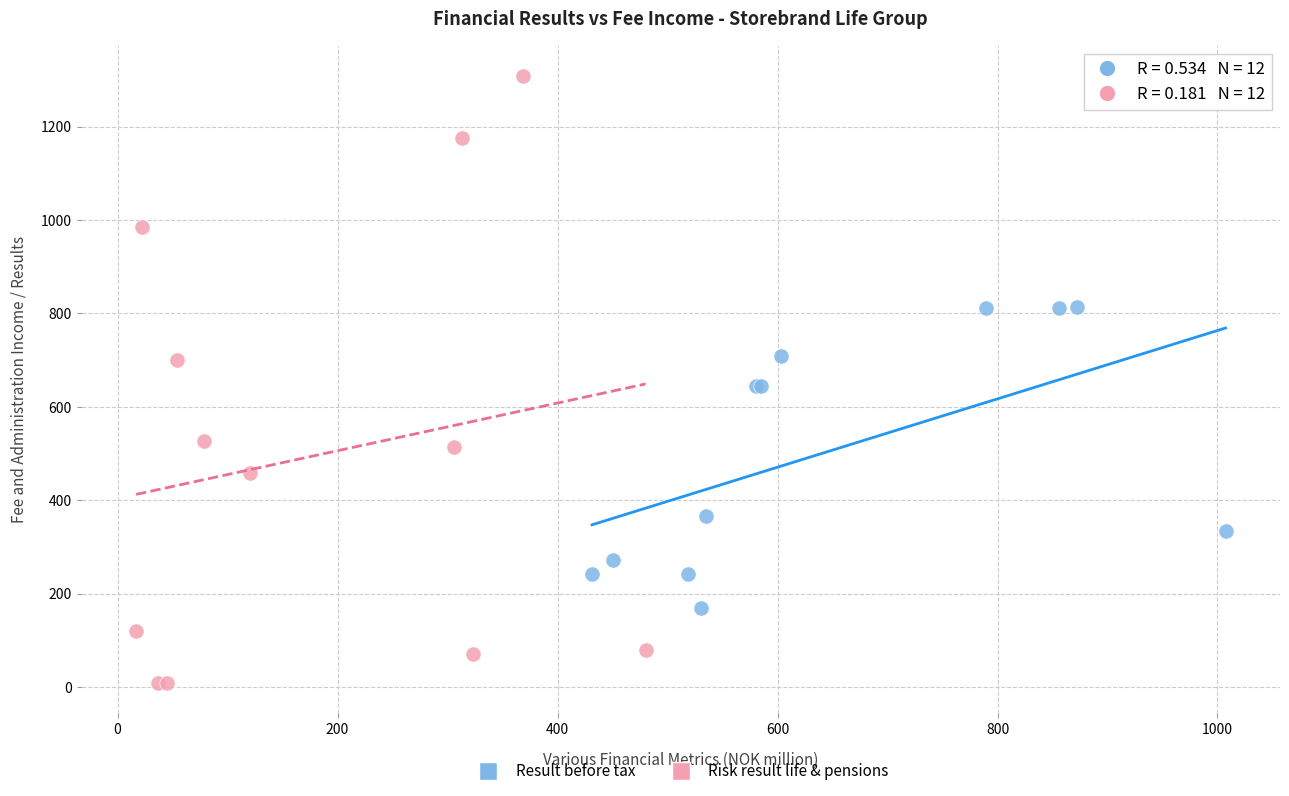

Which series reaches the maximum Y coordinate?

Risk result life & pensions